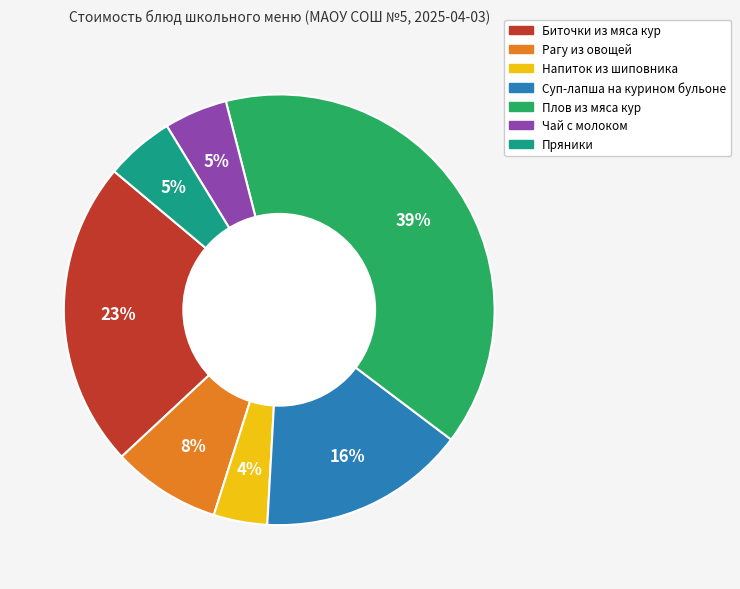

Which has a higher value, Напиток из шиповника or Чай с молоком?

Чай с молоком